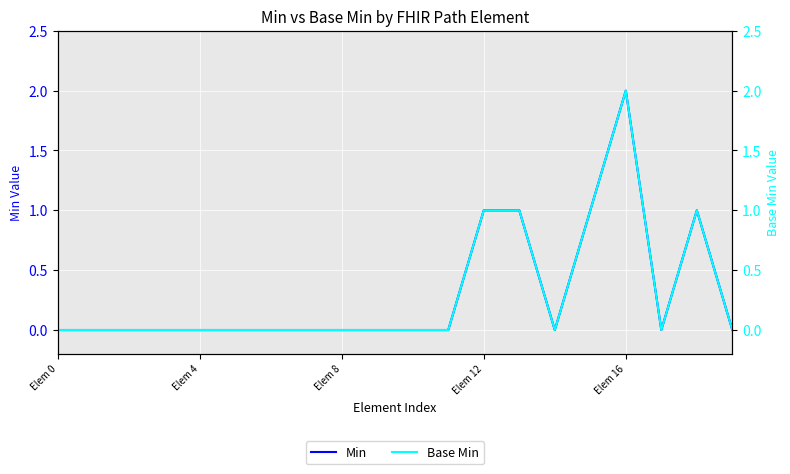

True or false: Min and Base Min intersect in this chart.

False